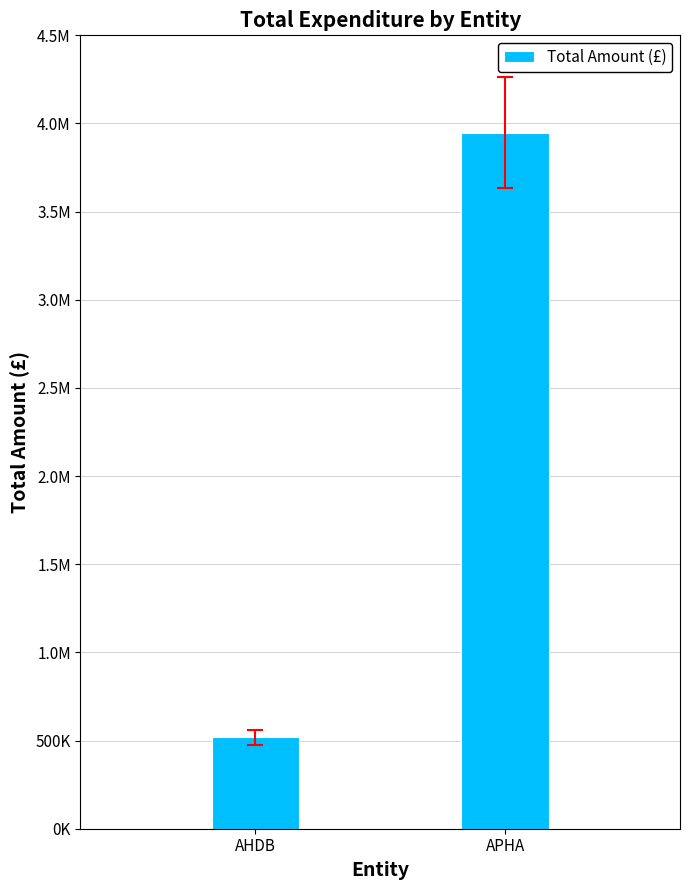

What is the difference between the maximum and minimum values?

3429000.9